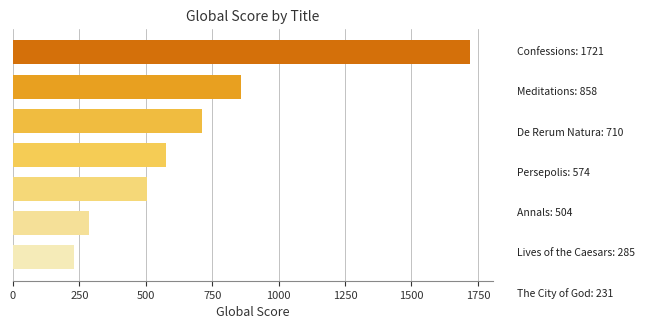

What is the value of the 6th bar from the top?

285